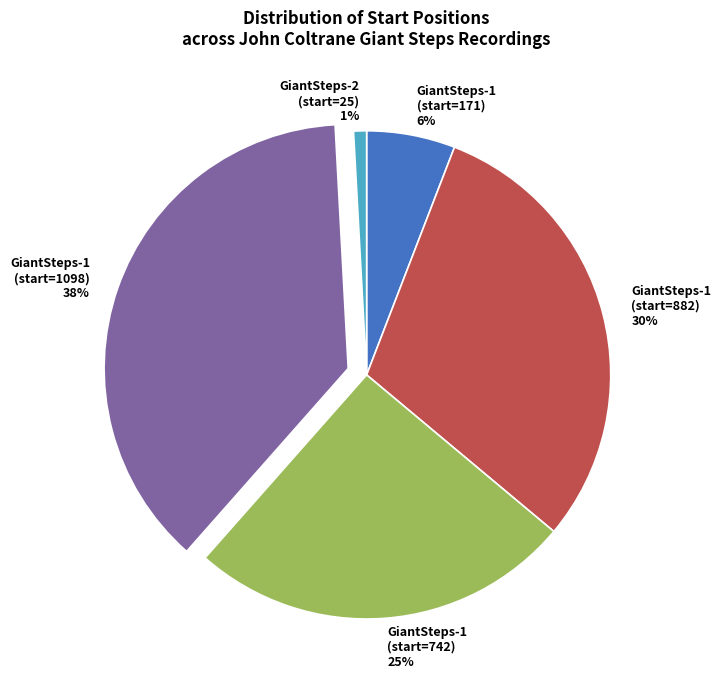

Between GiantSteps-2 (start=25) and GiantSteps-1 (start=742), which is larger?

GiantSteps-1 (start=742)